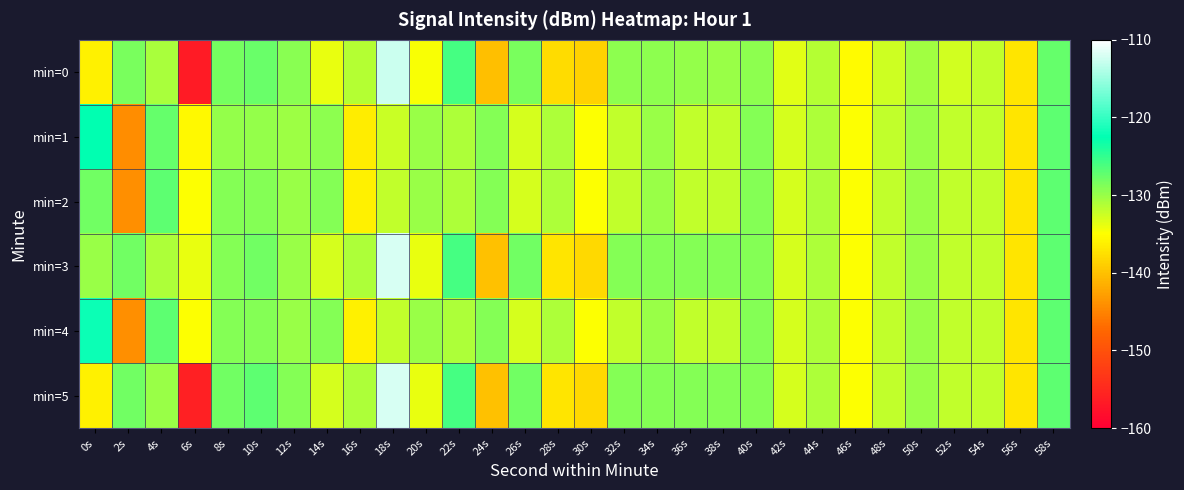

Which series has the largest total across all categories?

min=3